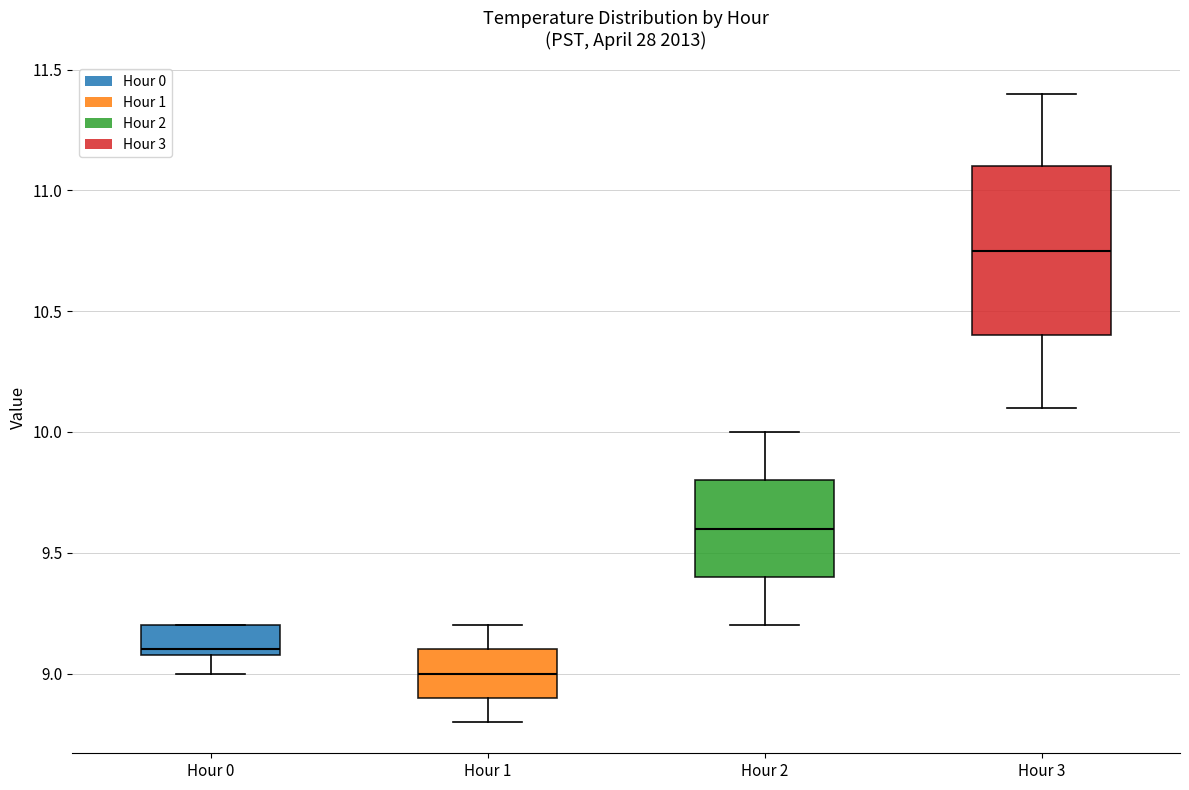

Reading left to right, transcribe this box plot: for each box, give where its median line is, the range the box spans, and where its two whiskers end, as read against the y-axis. The values are not printed on the chart, so give them approximately, as read against the axis.

Hour 0: median 9.10 (just above the box's lower edge), box 9.10 to 9.20, whiskers 9.00 to 9.20
Hour 1: median 9.00, box 8.90 to 9.10, whiskers 8.80 to 9.20
Hour 2: median 9.60, box 9.40 to 9.80, whiskers 9.20 to 10.00
Hour 3: median 10.75, box 10.40 to 11.10, whiskers 10.10 to 11.40